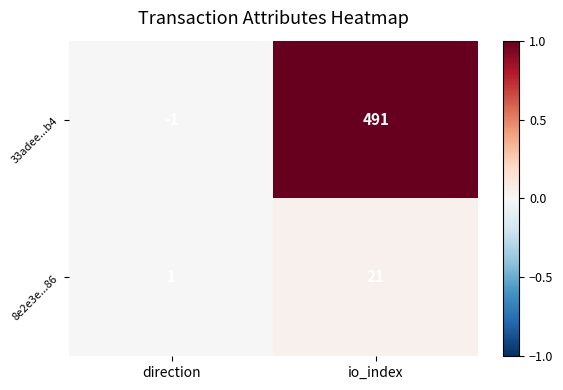

What is the sum of all 33adee...b4 values?

490